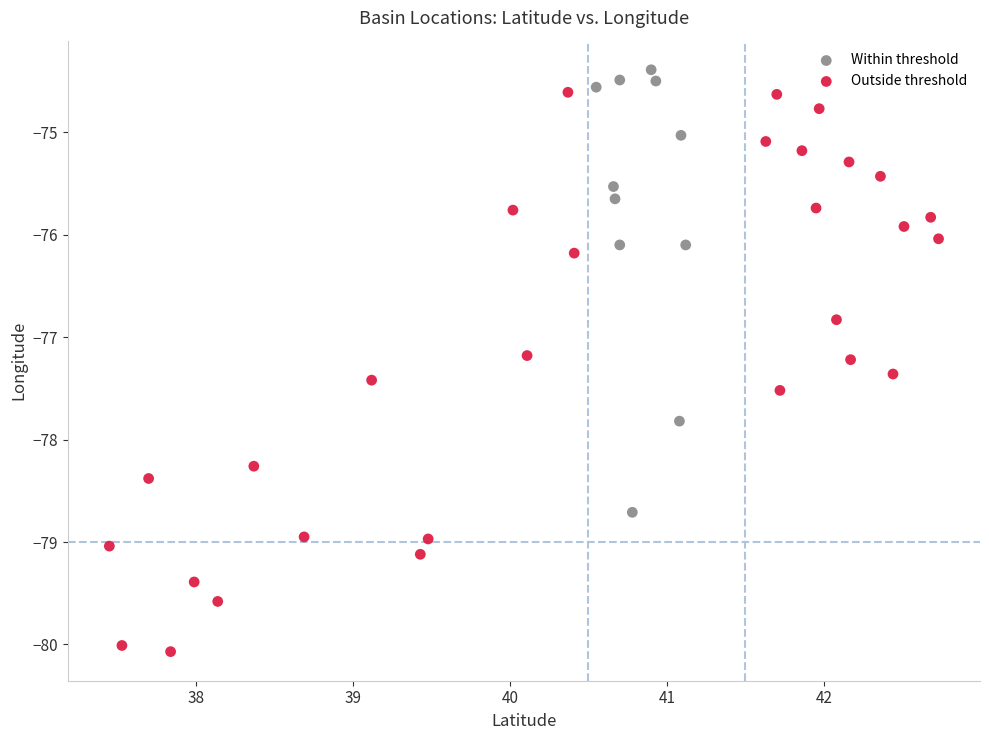

What are all the series names shown in the legend?

Within threshold, Outside threshold